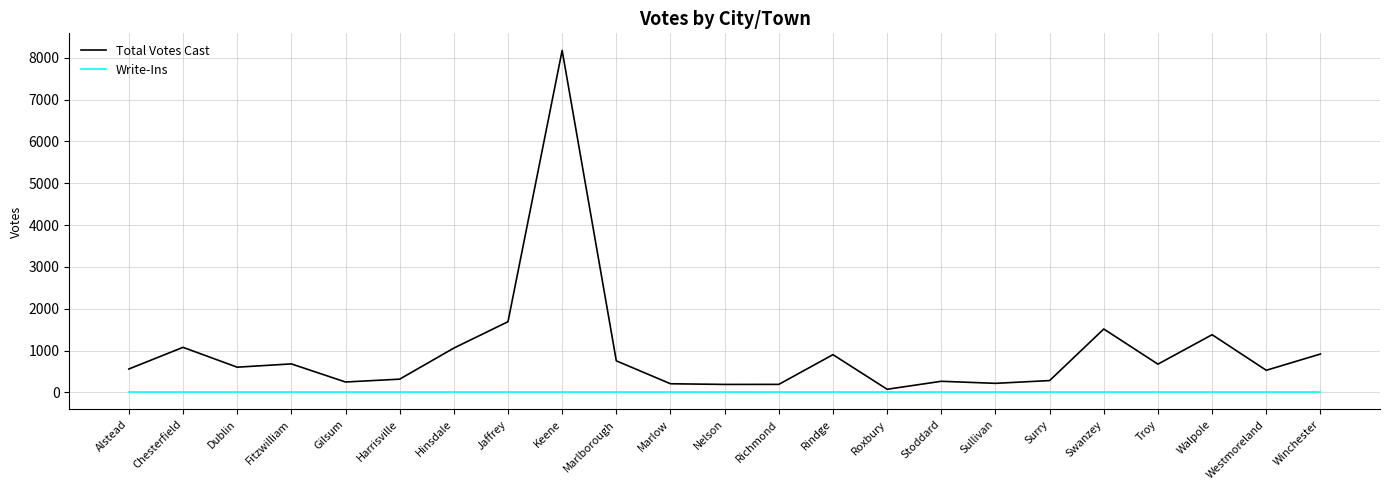

Which series changed the most between Fitzwilliam and Roxbury?

Total Votes Cast